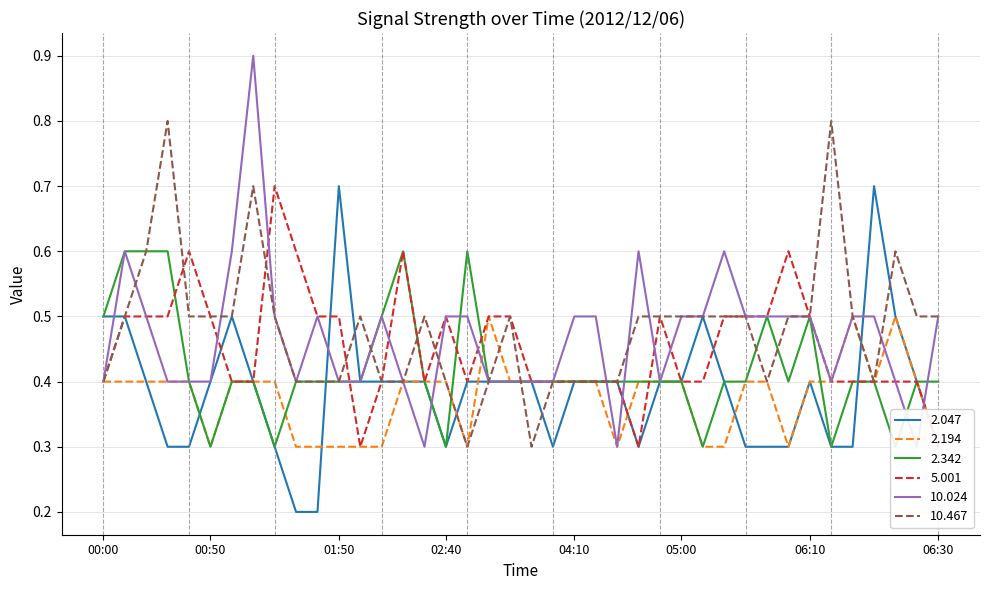

What are all the series names shown in the legend?

2.047, 2.194, 2.342, 5.001, 10.024, 10.467